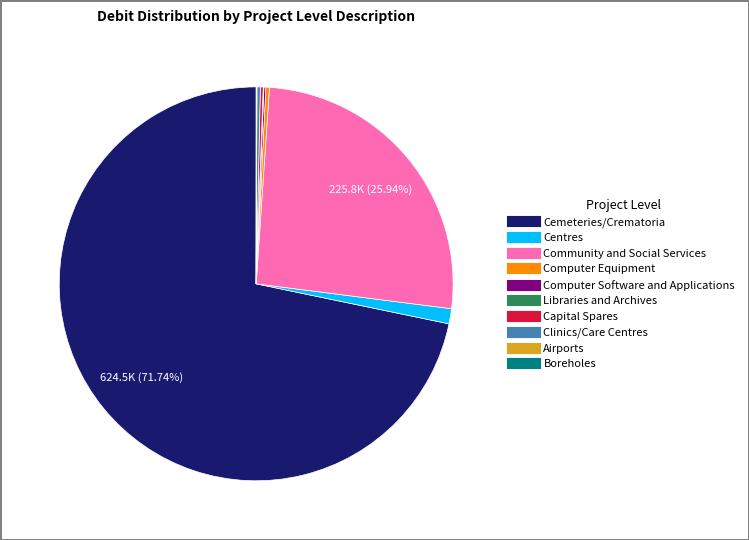

To the nearest percent, what is the difference between the largest and smallest slice percentages?

72%